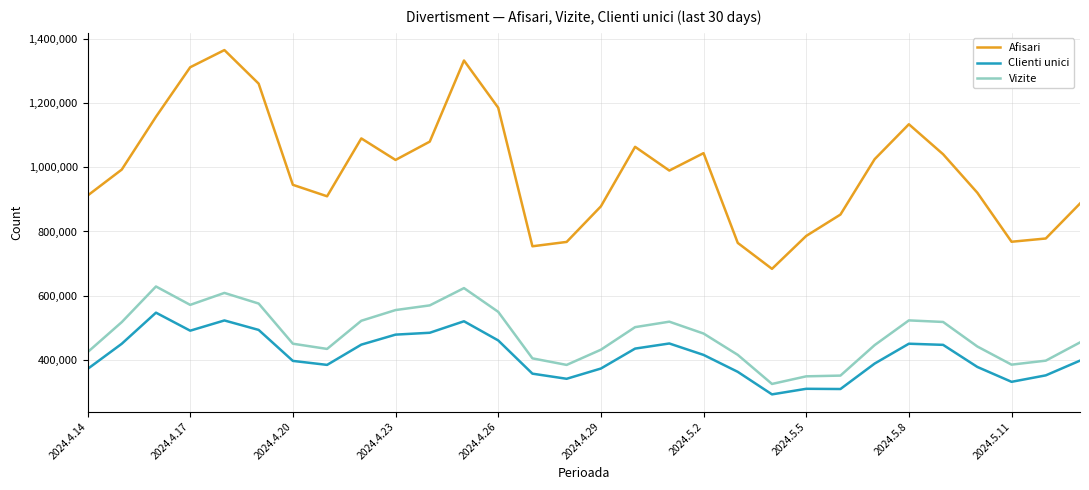

Rank the series by their maximum value, from highest to lowest.

Afisari, Vizite, Clienti unici